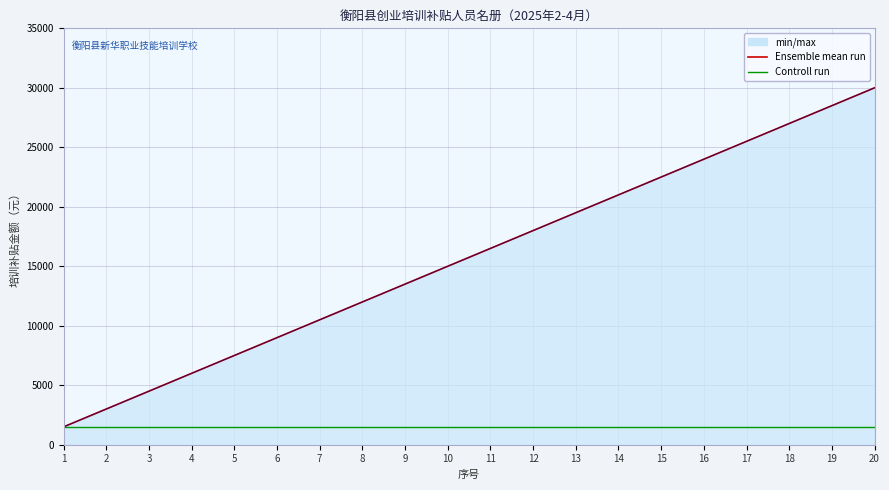

True or false: Ensemble mean run and Controll run cross at least once.

False